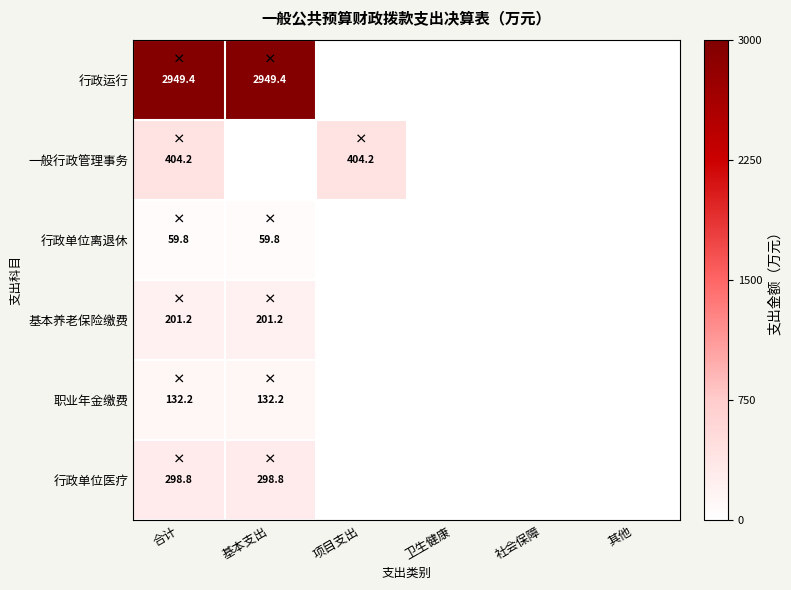

At which category is the sum across all series the highest?

合计